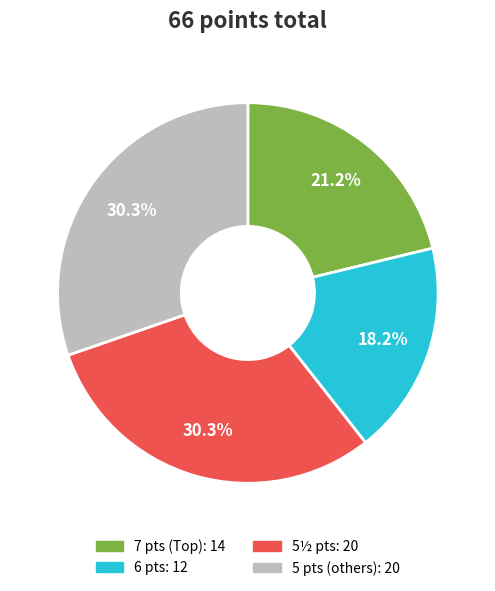

Does any single category account for the majority?

No